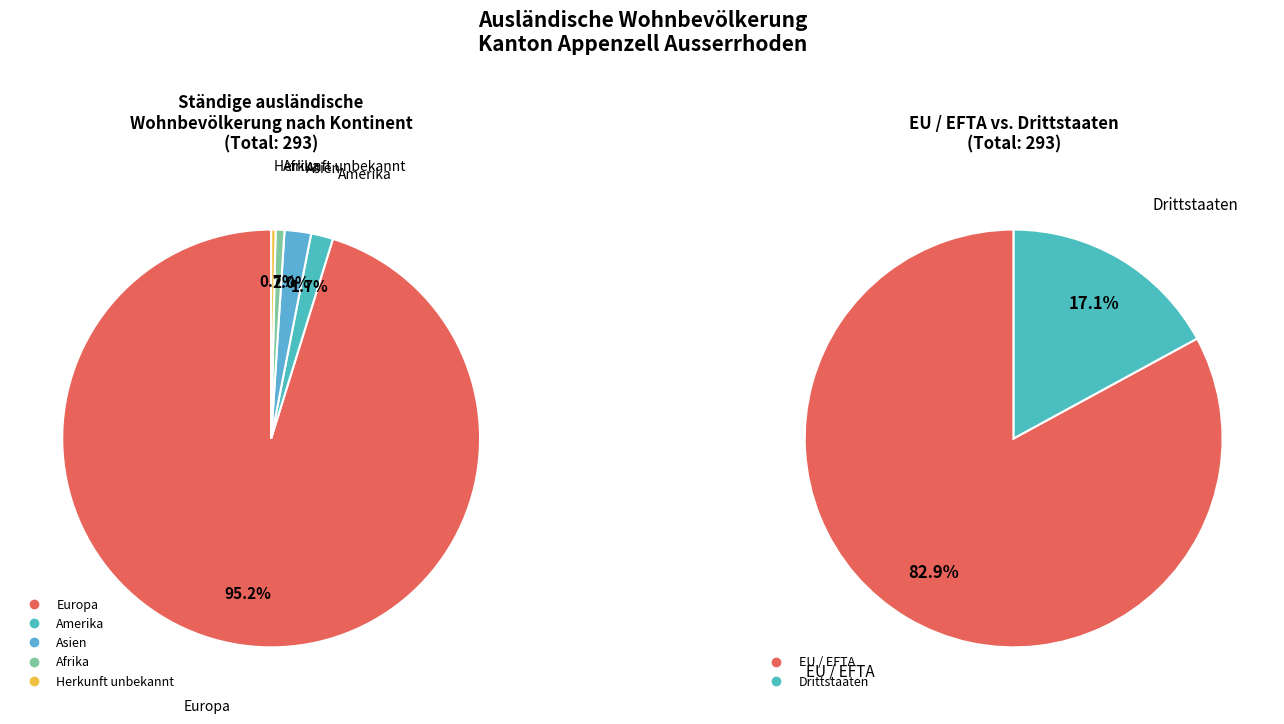

Does Amerika account for over 50% of the chart?

No